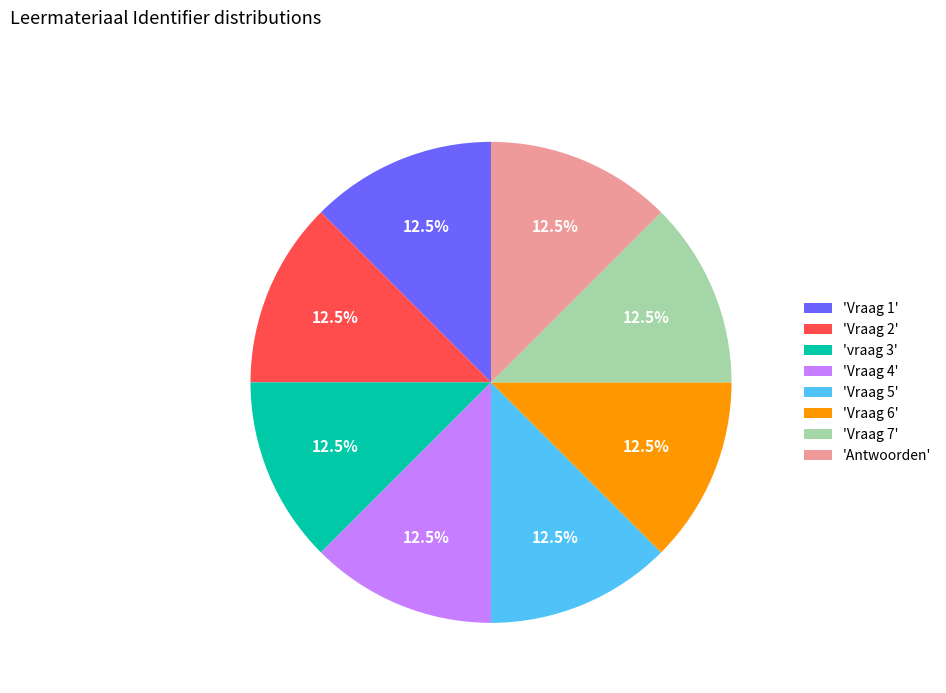

What is the ratio of the value at 'Vraag 1' to the value at 'Antwoorden'?

1.0